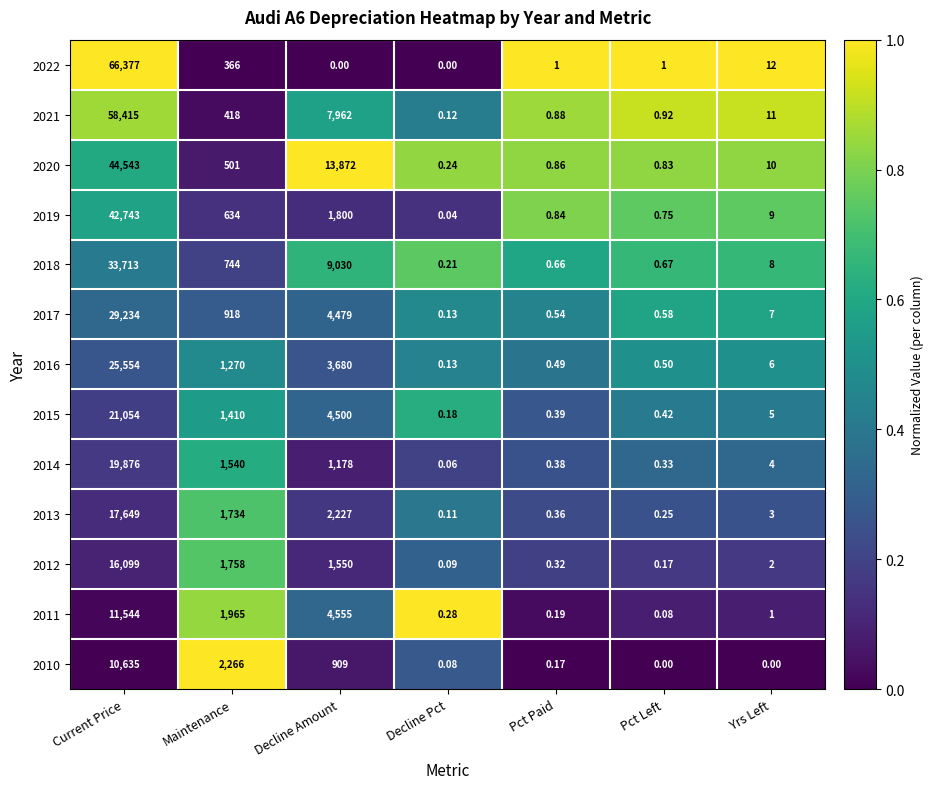

List the labels in order of 2020 value, largest first.

Current Price, Decline Amount, Maintenance, Yrs Left, Pct Paid, Pct Left, Decline Pct